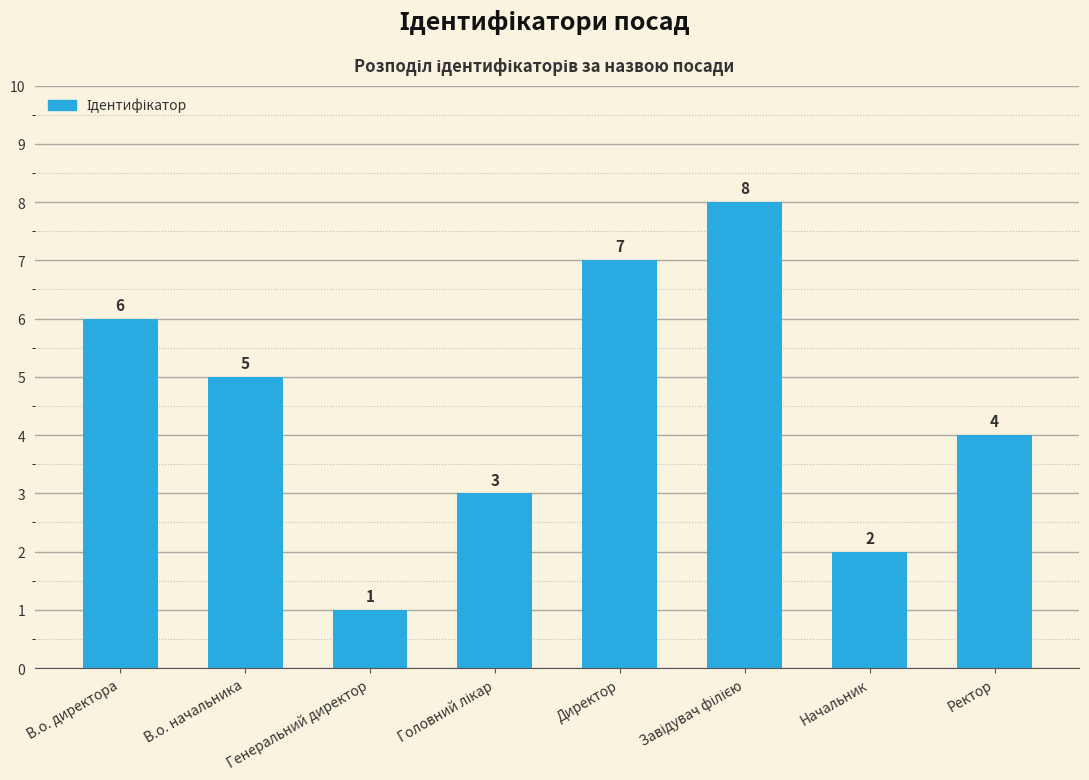

What is the sum of the values at Начальник and Директор?

9